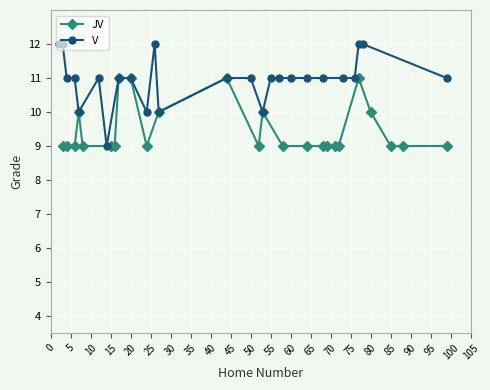

True or false: JV has a value of 12 at 15.

False